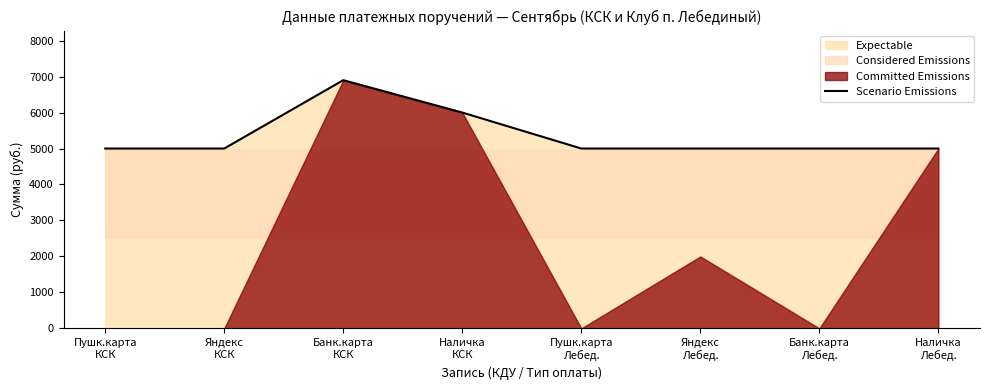

The chart shows a value of 5000 at Наличка
Лебед.. True or false?

True